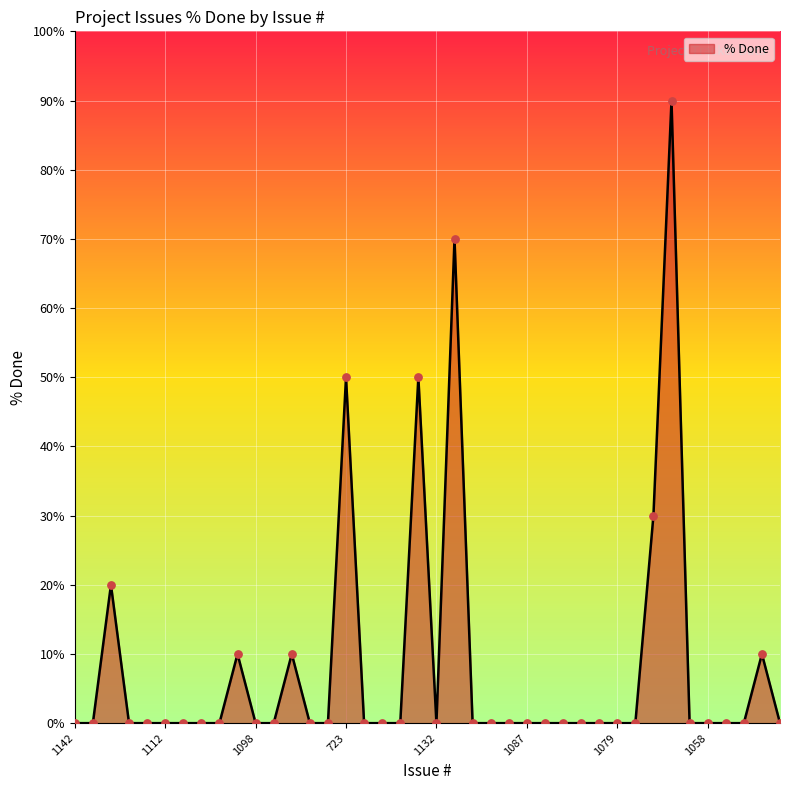

What is the greatest value displayed?

90